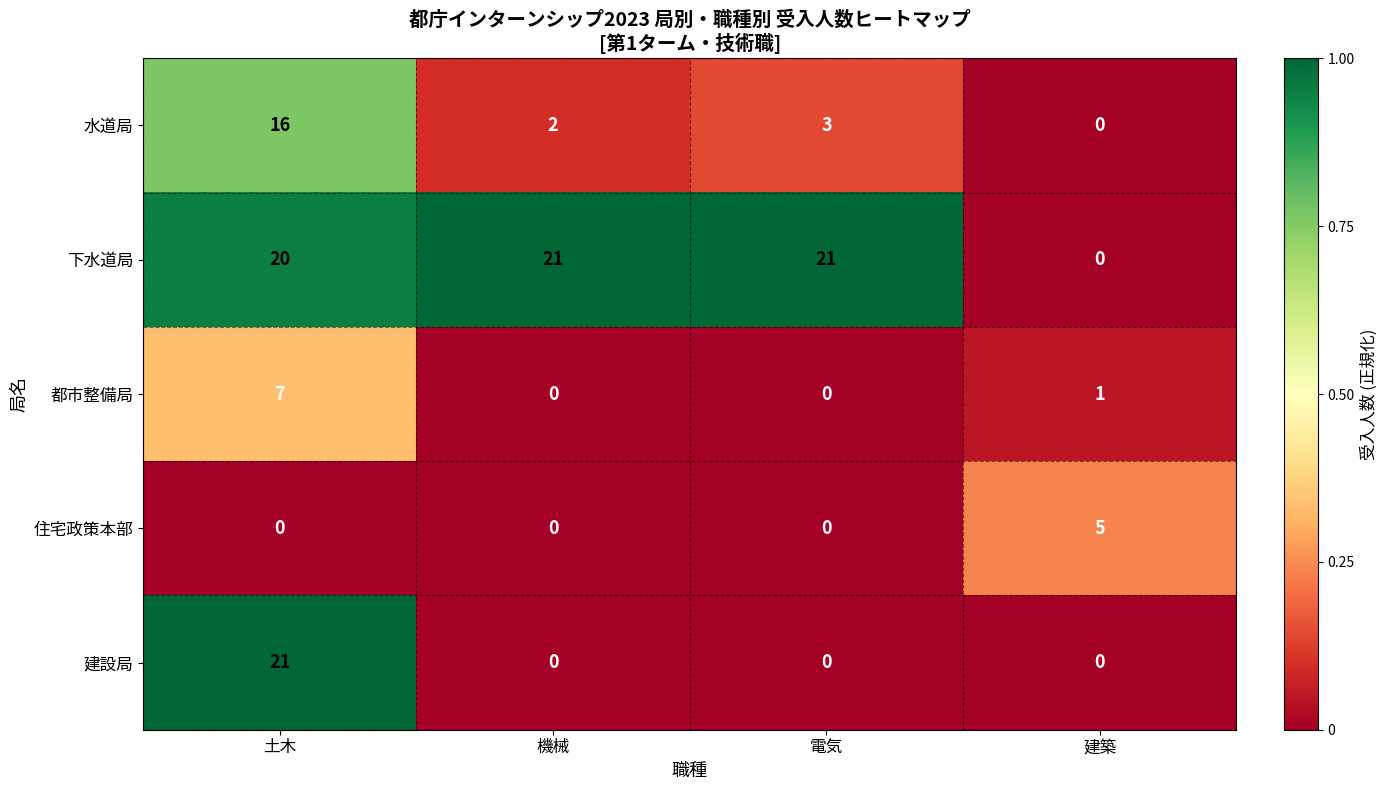

Which series changed the most between 機械 and 建築?

下水道局